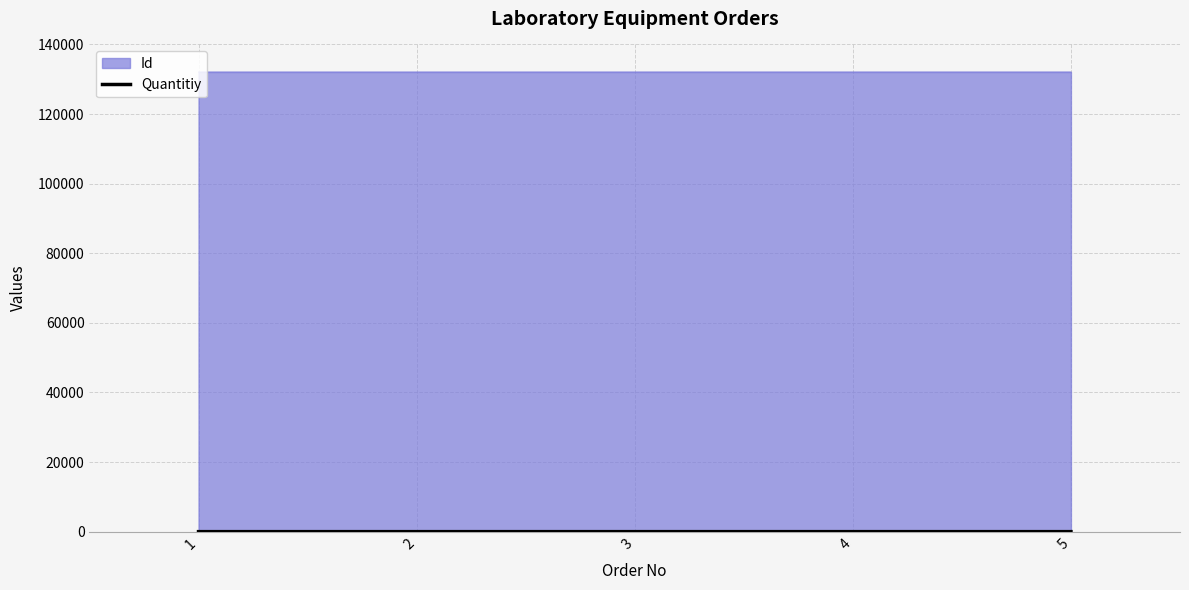

What is the lowest value of the Id series?

132071